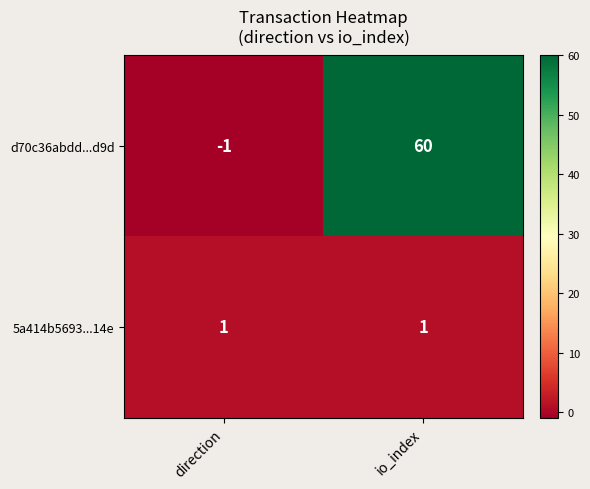

Which series has the widest spread of values?

d70c36abdd...d9d